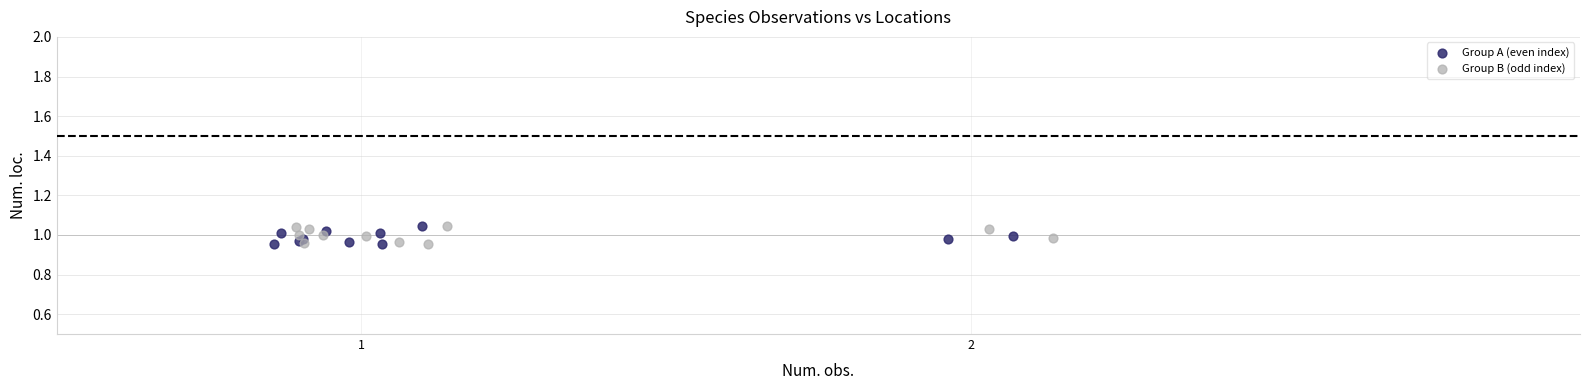

What are all the series names shown in the legend?

Group A (even index), Group B (odd index)